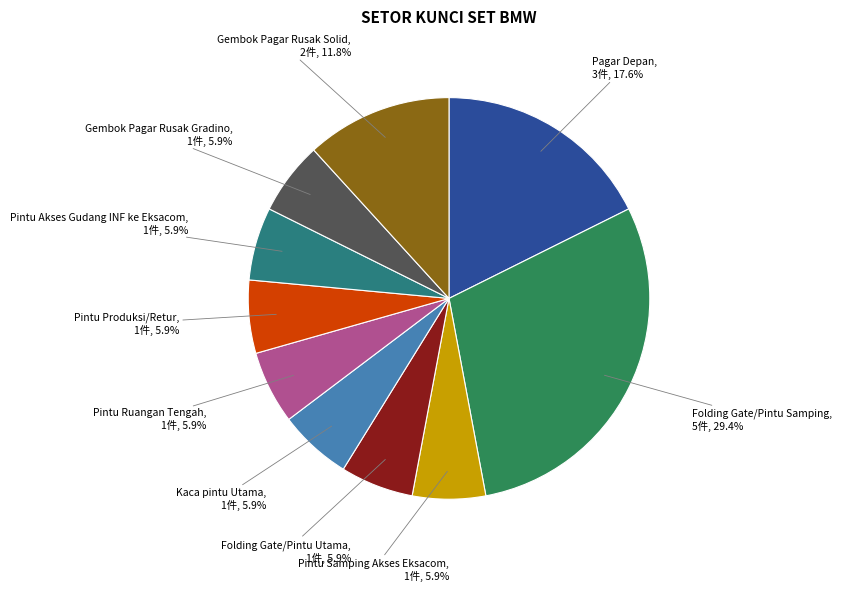

Which has a higher value, Pintu Produksi/Retur or Gembok Pagar Rusak Solid?

Gembok Pagar Rusak Solid